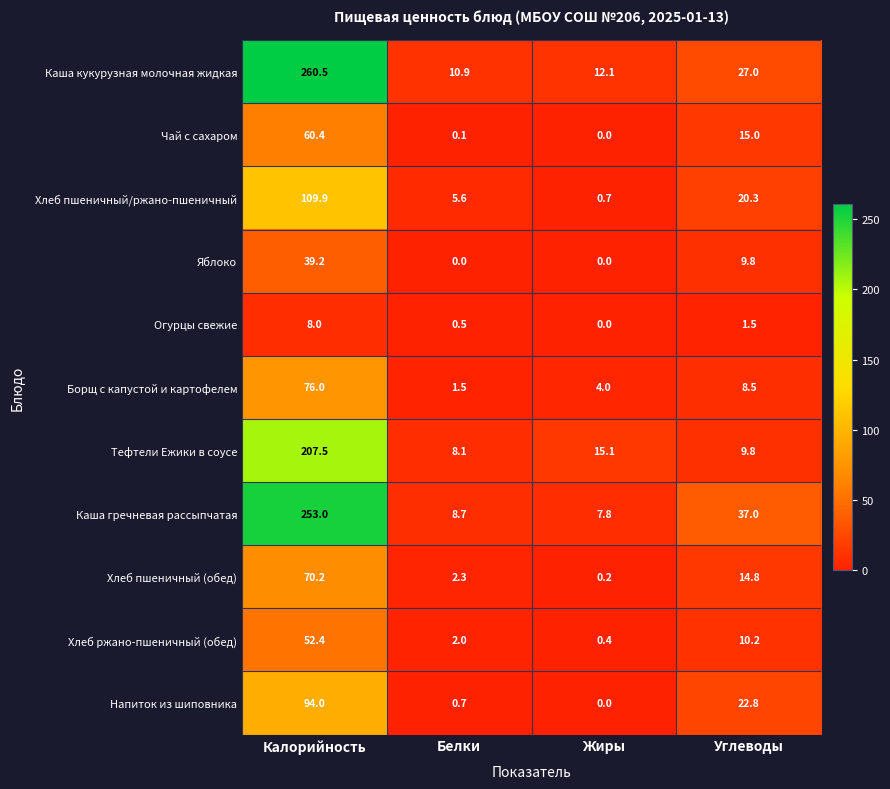

Is it true that Огурцы свежие equals 0.0 at Жиры?

True